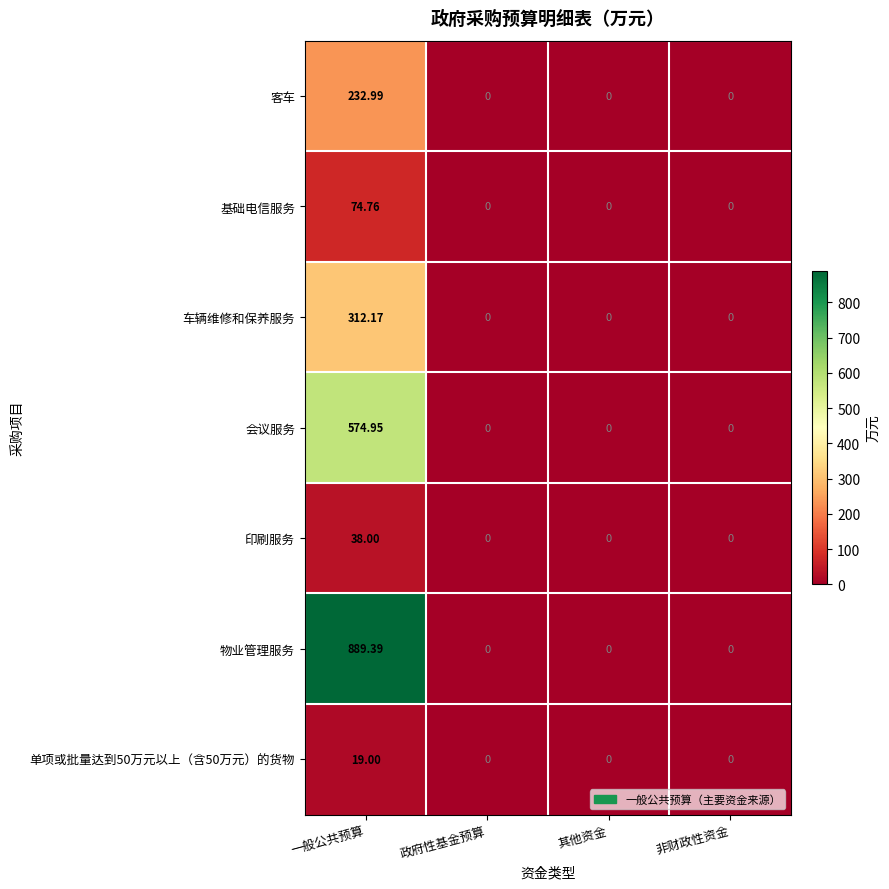

At which category is the sum across all series the highest?

一般公共预算